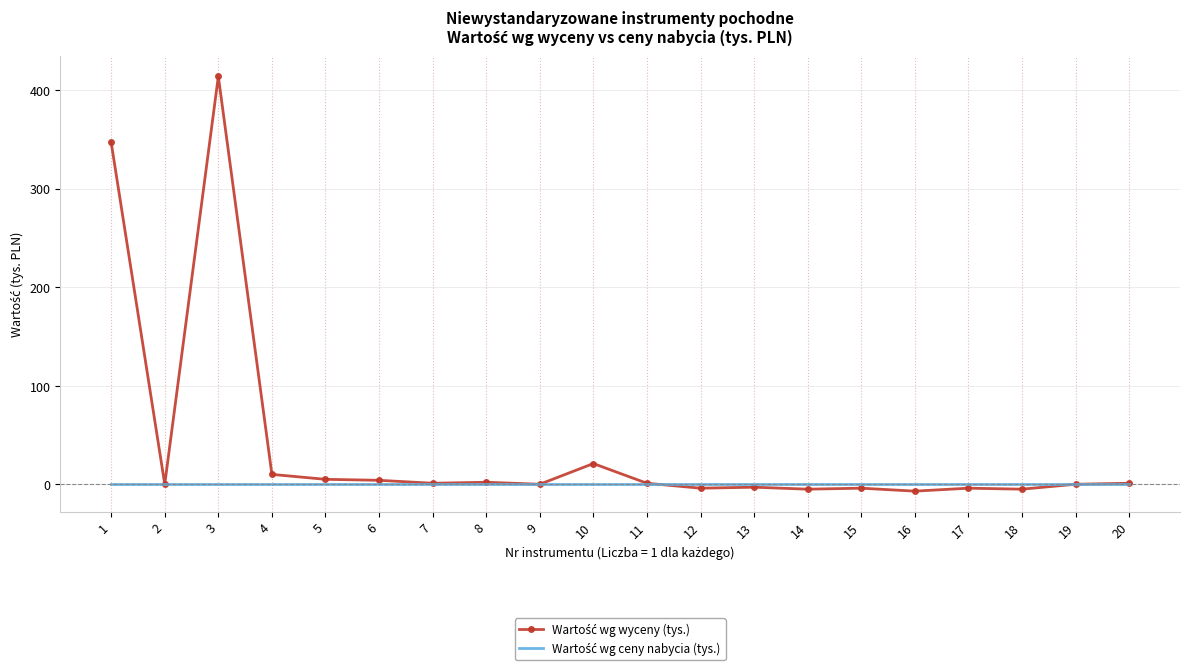

Reading left to right, list all the values displayed in this chart.

Wartość wg wyceny (tys.): 347	0	414	10	5	4	1	2	0	21	1	-4	-3	-5	-4	-7	-4	-5	0	1
Wartość wg ceny nabycia (tys.): 0	0	0	0	0	0	0	0	0	0	0	0	0	0	0	0	0	0	0	0